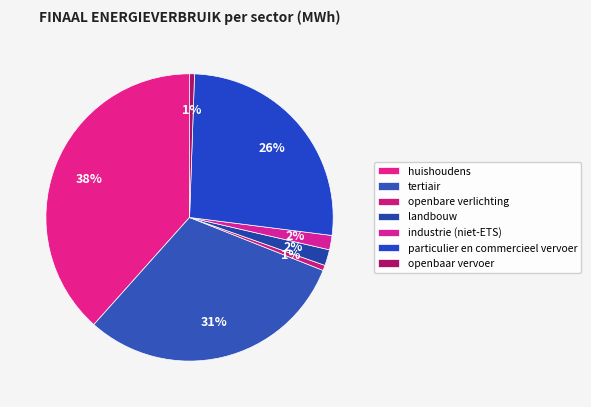

How many segments does this pie chart have?

7